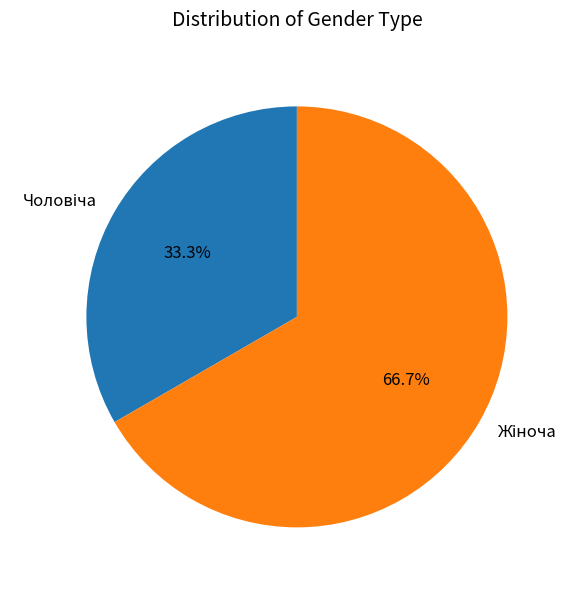

Is there a majority slice in this chart?

Yes